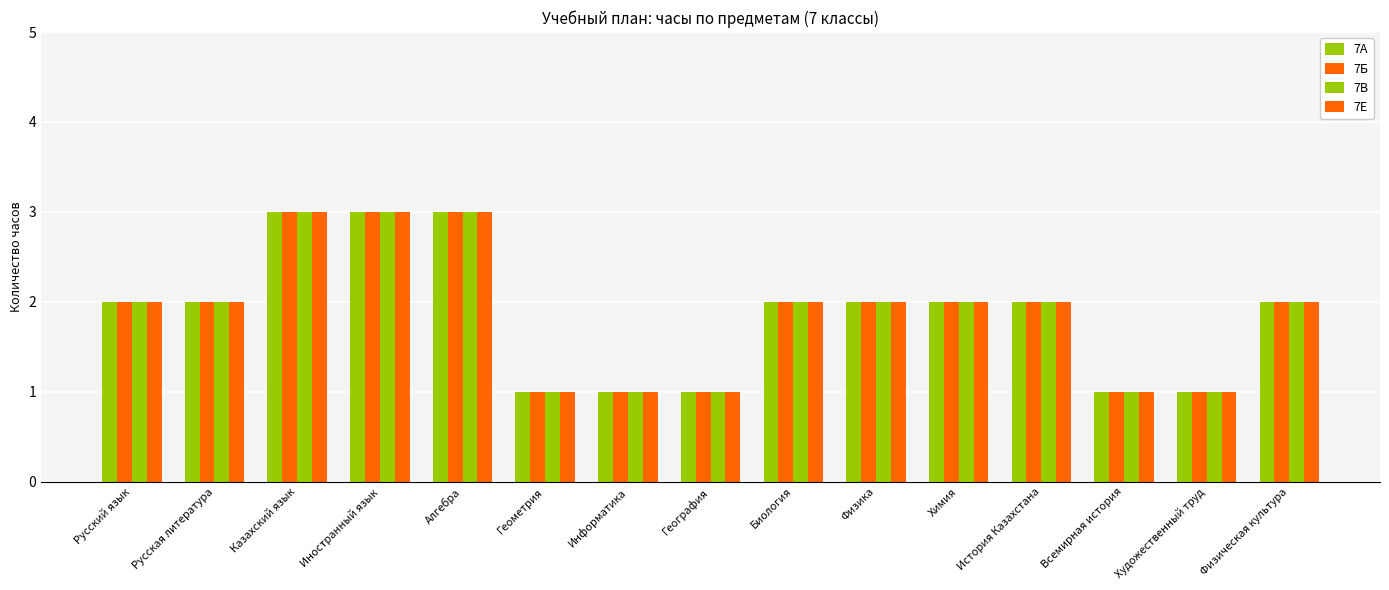

Does the chart contain any negative values?

No